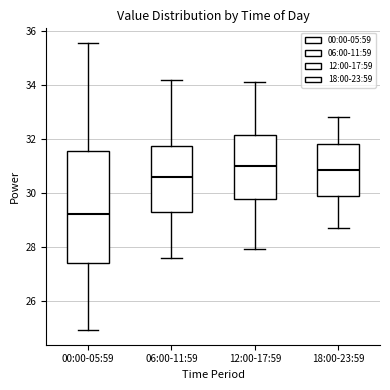

Reading left to right, read every box against the y-axis: the position of its median line, the range the box covers, and the ends of its whiskers. The values are not printed on the chart, so give them approximately, as read against the axis.

00:00-05:59: median 29.2, box 27.4 to 31.6, whiskers 25.0 to 35.6
06:00-11:59: median 30.6, box 29.2 to 31.8, whiskers 27.6 to 34.2
12:00-17:59: median 31.0, box 29.8 to 32.2, whiskers 28.0 to 34.2
18:00-23:59: median 30.8, box 29.8 to 31.8, whiskers 28.8 to 32.8